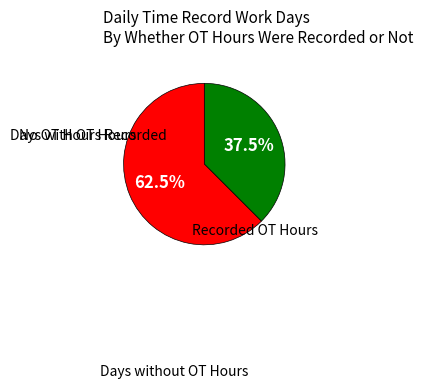

How many segments does this pie chart have?

2